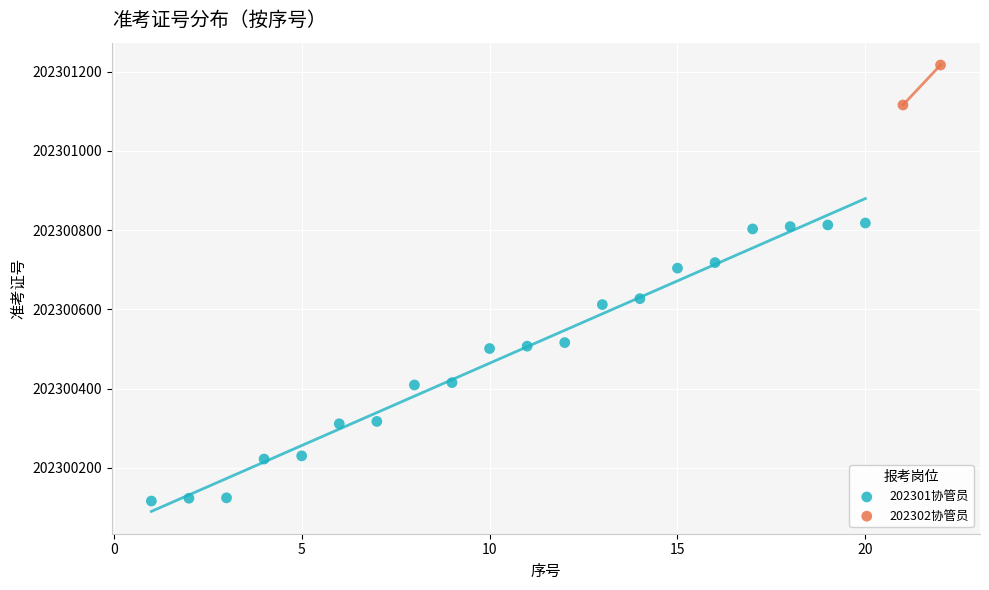

What are all the series names shown in the legend?

202301协管员, 202302协管员